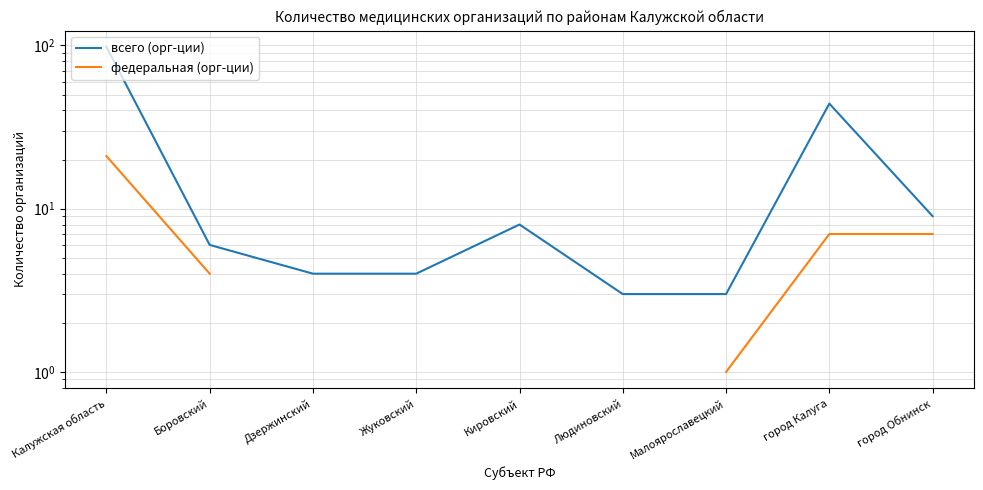

What is the average value of the всего (орг-ции) series?

19.9